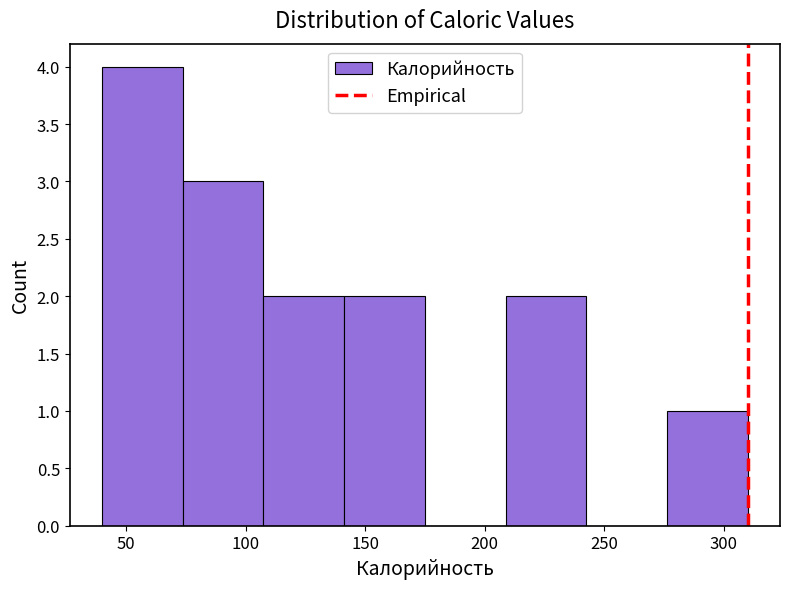

Reading left to right, list every bar in this chart as the range it spans on the x-axis followed by its height. Neither the bar edges nor the heights are printed on the chart, so give them approximately, as read against the axes.

40 to 75: 4
75 to 110: 3
110 to 140: 2
140 to 175: 2
175 to 210: 0
210 to 245: 2
245 to 275: 0
275 to 310: 1